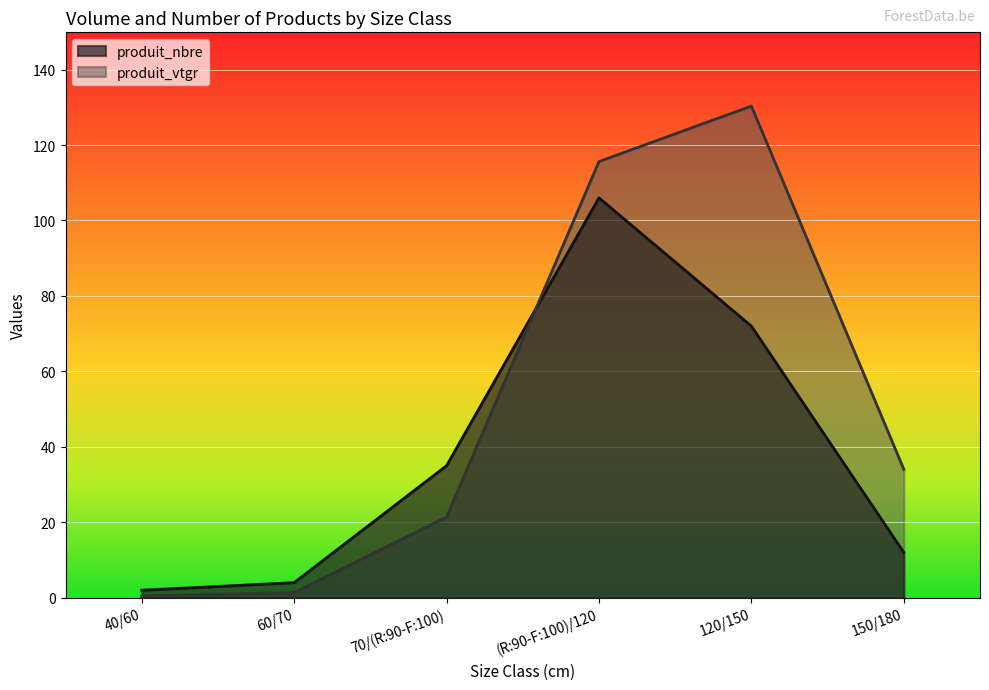

How many lines are shown in the chart?

2